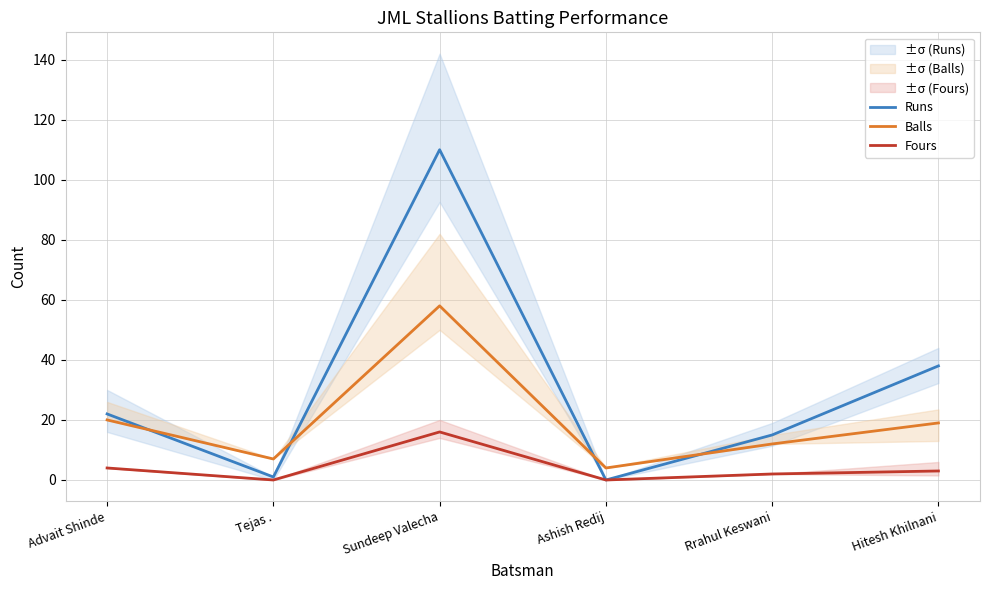

Is the value of Fours at Ashish Redij greater than the value of Balls at Rrahul Keswani?

No